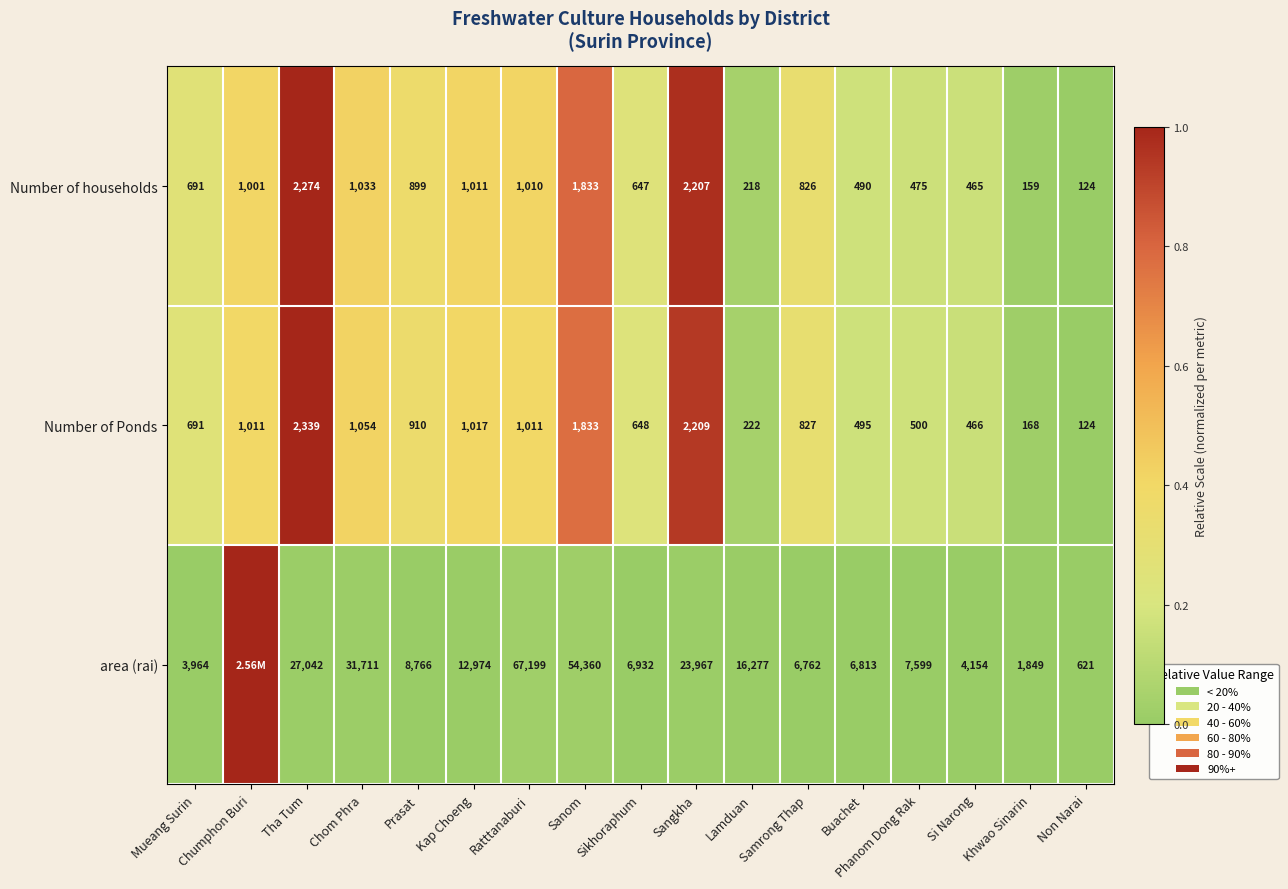

Which has a higher value, Chumphon Buri or Si Narong?

Chumphon Buri